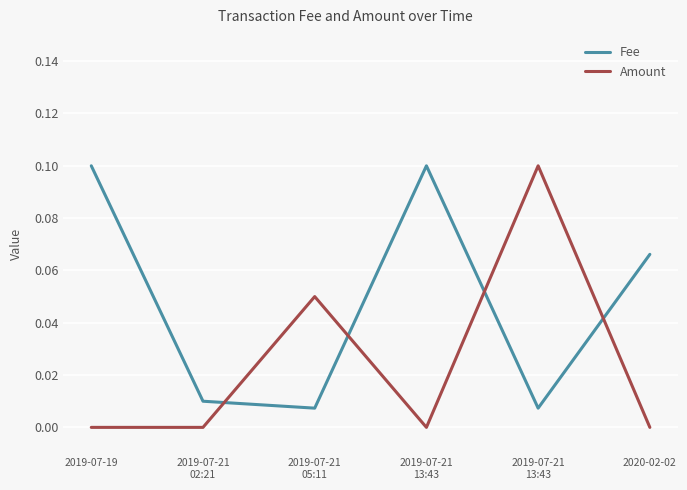

Between 2019-07-19 and 2019-07-21
13:43, which series saw the biggest shift?

Amount